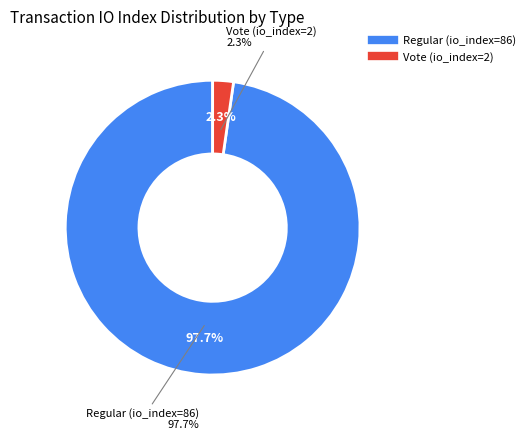

Which slice is the largest?

Regular (io_index=86)